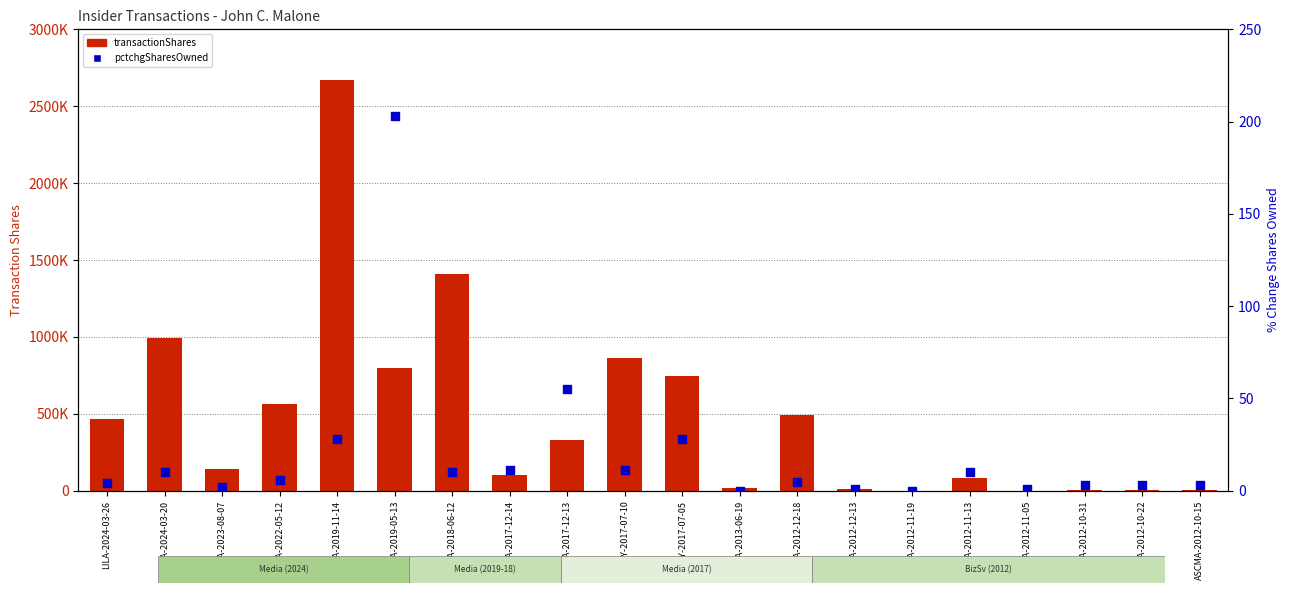

At which category is the sum across all series the highest?

DISCA-2019-11-14